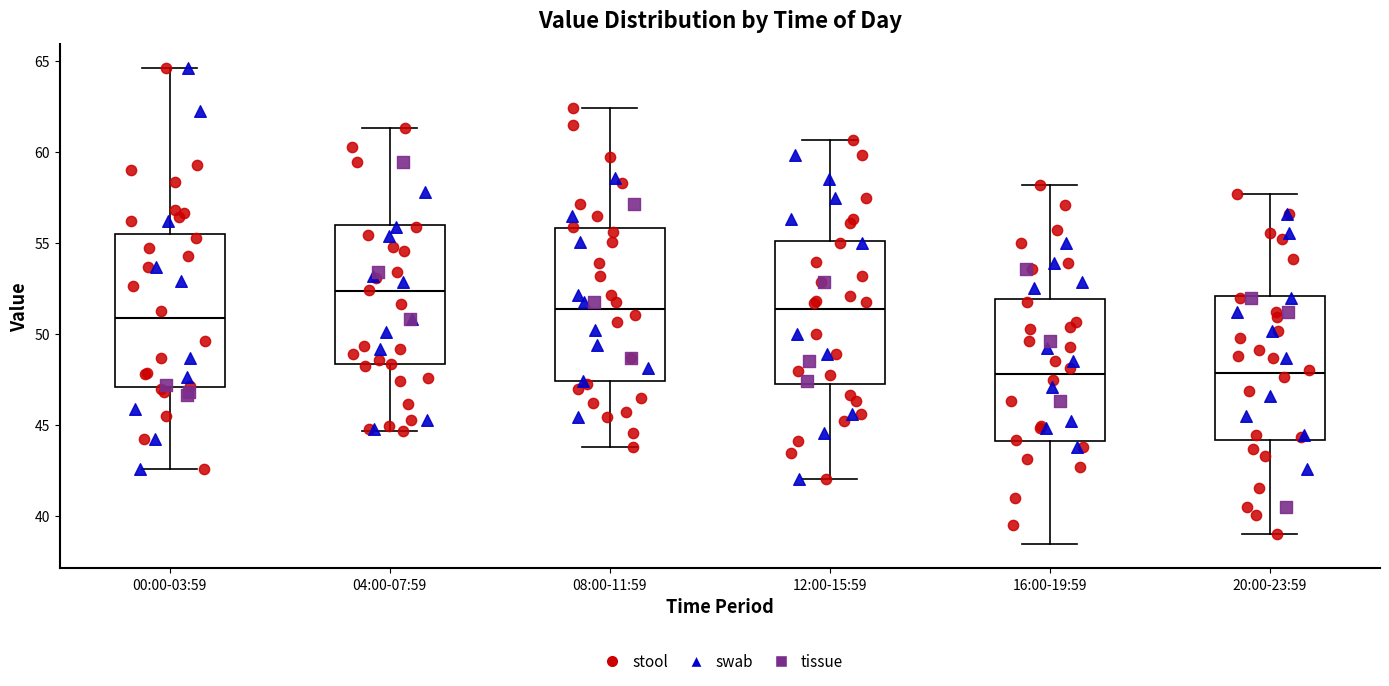

Where does the lower whisker of the box for 16:00-19:59 end on the y-axis? The values are not printed on the chart, so give them approximately, as read against the axis.

38.5